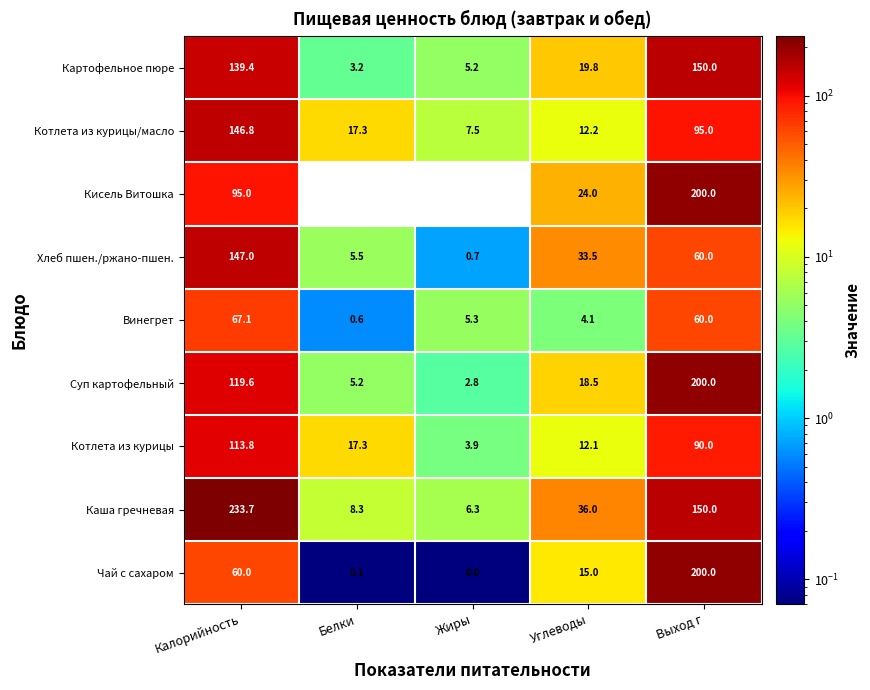

Is it true that Котлета из курицы equals 12.1 at Углеводы?

True